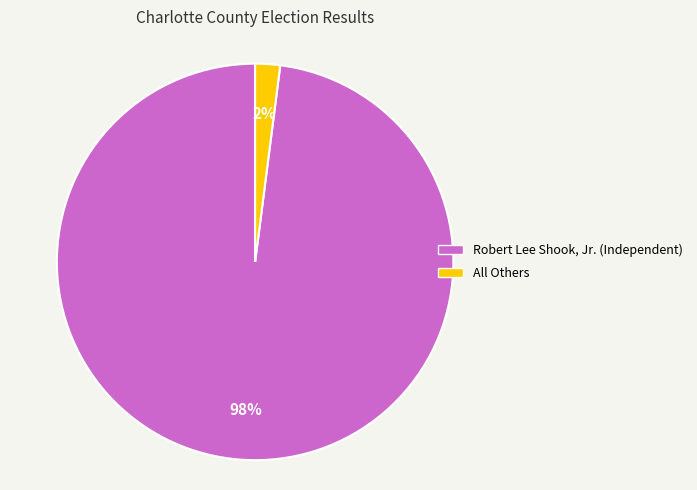

What percentage is the Robert Lee Shook, Jr. (Independent) slice, to the nearest percent?

98%